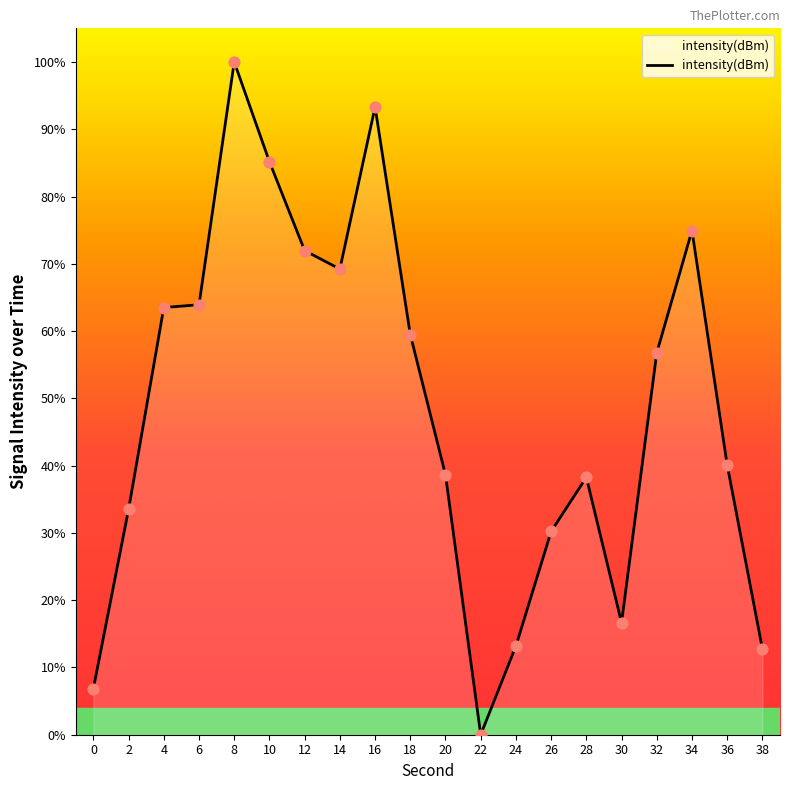

What is the change in value from 28 to 34?

+36.7